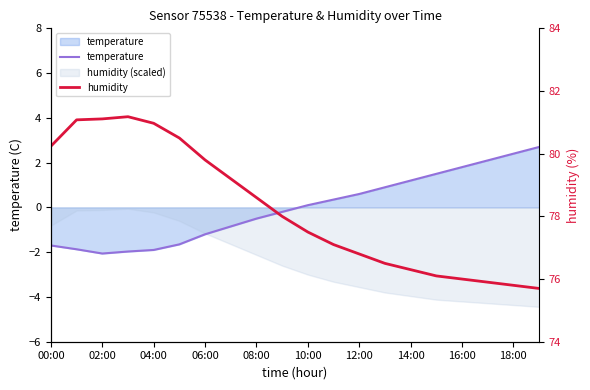

Reading left to right, what are all the values shown in this chart?

temperature: -1.7	-1.9	-2.1	-2.0	-1.9	-1.6	-1.2	-0.8	-0.5	-0.2	0.1	0.3	0.6	0.9	1.2	1.5	1.8	2.1	2.4	2.7
humidity: 80.2	81.1	81.1	81.2	81.0	80.5	79.8	79.2	78.6	78.0	77.5	77.1	76.8	76.5	76.3	76.1	76.0	75.9	75.8	75.7